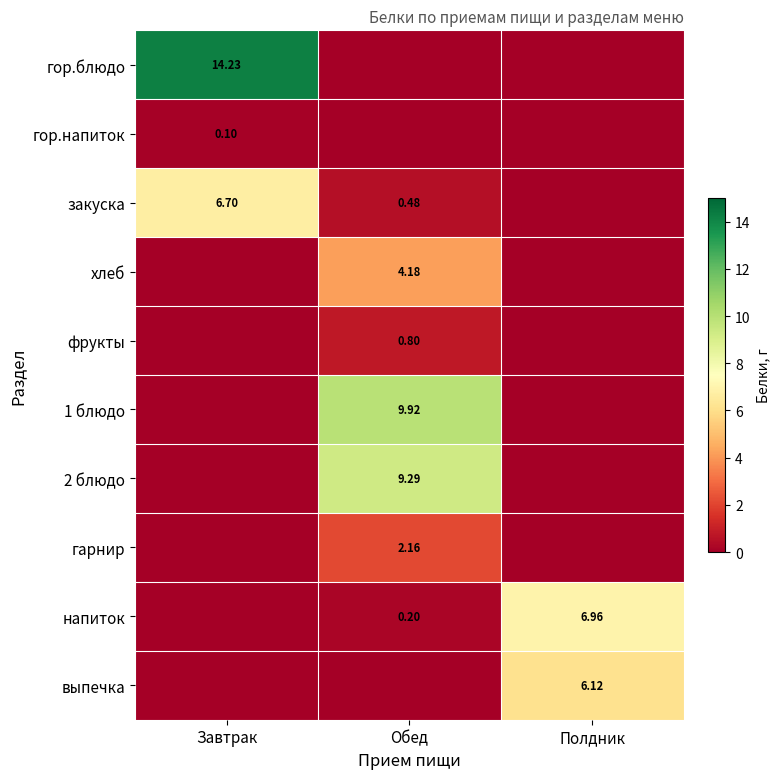

What is the sum of all гор.блюдо values?

14.2